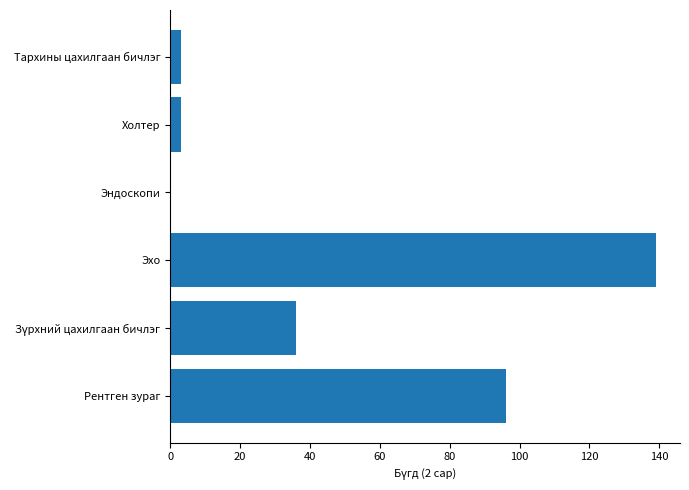

What is the change in value from Рентген зураг to Холтер?

-93